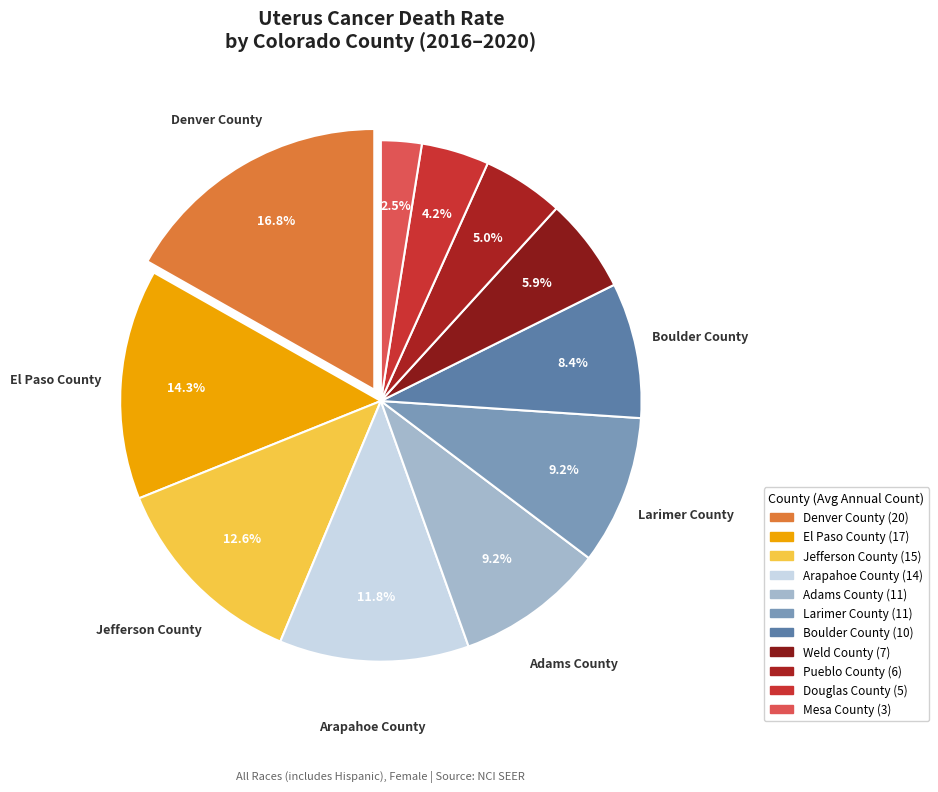

Which category has the smallest portion of the pie?

Mesa County